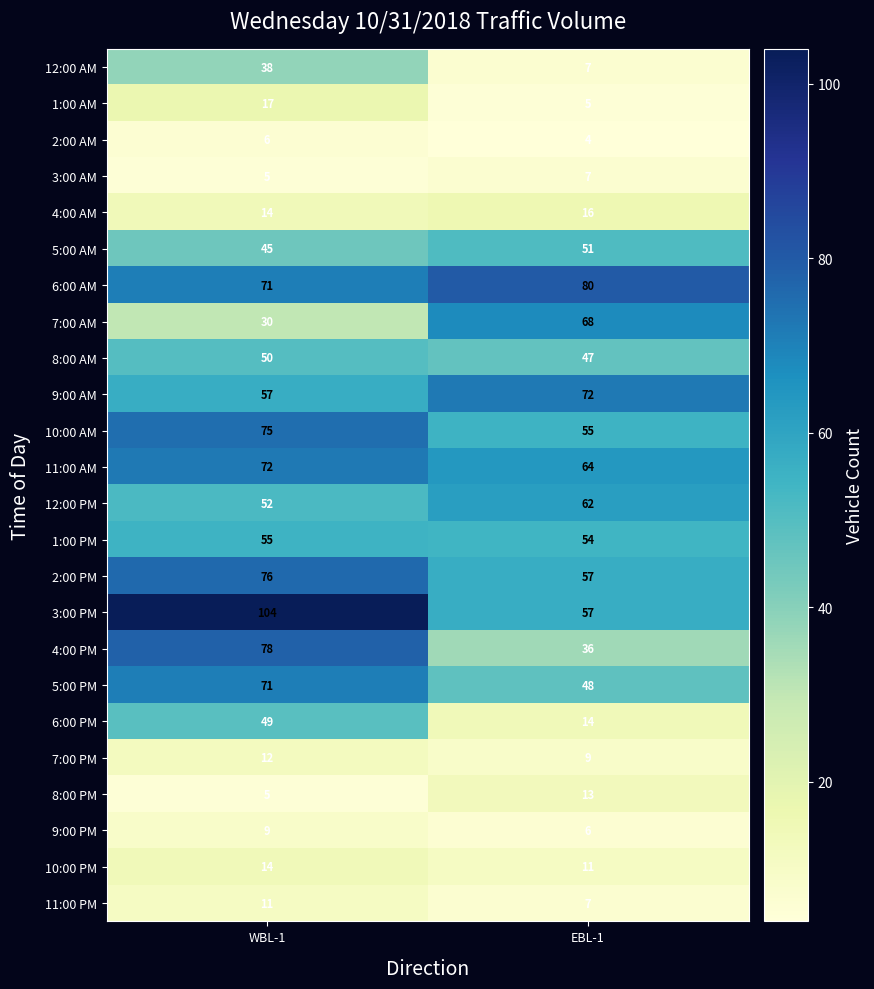

Is it true that 8:00 PM equals 3 at EBL-1?

False